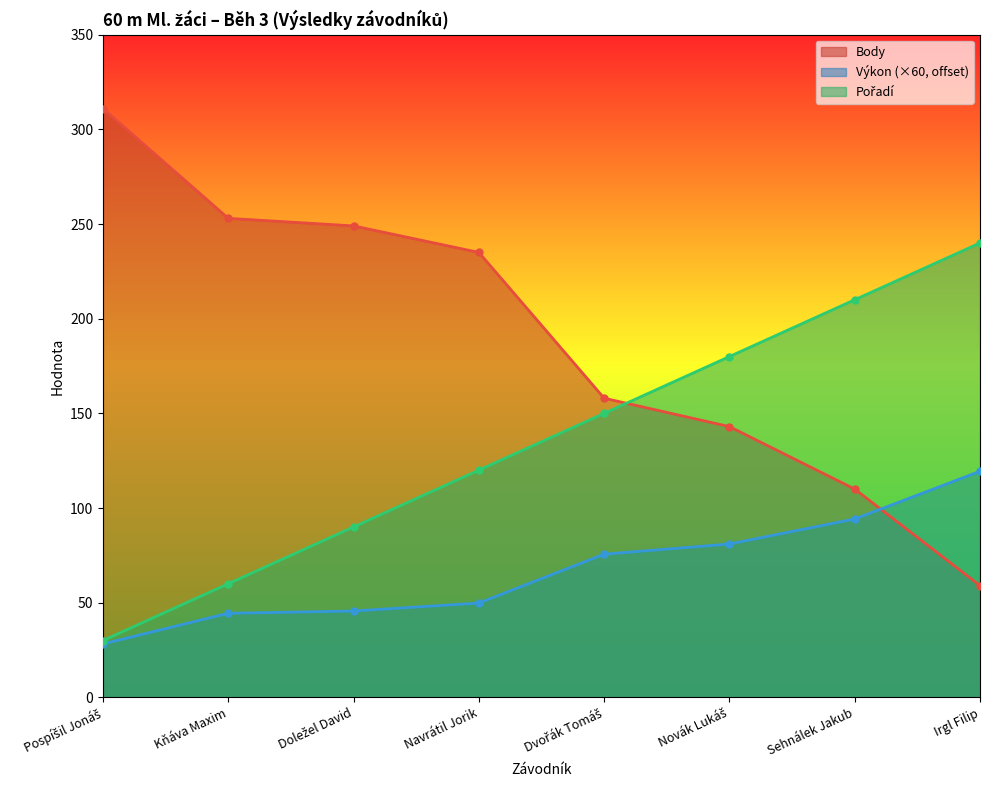

What is the difference between the maximum and minimum values in the Body series?

252.0